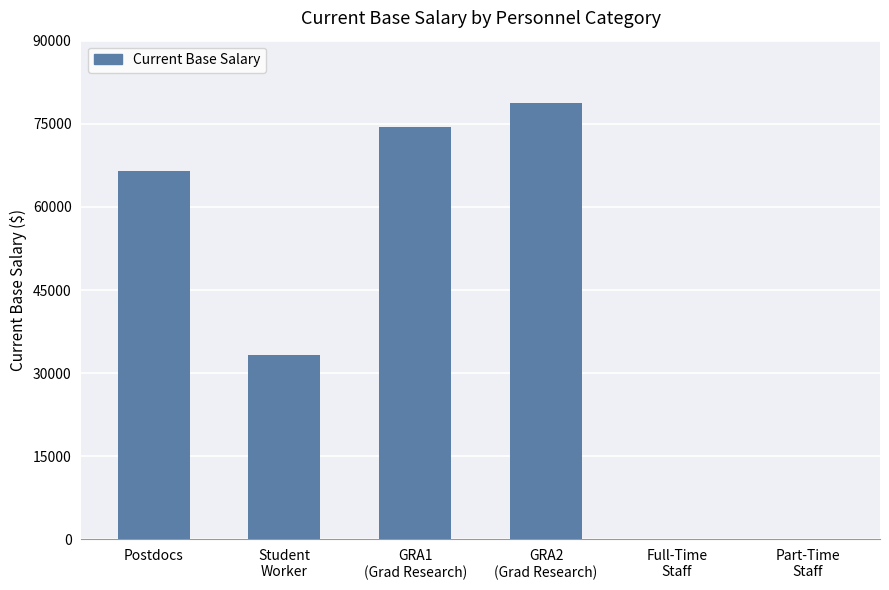

What is the greatest value displayed?

78665.6